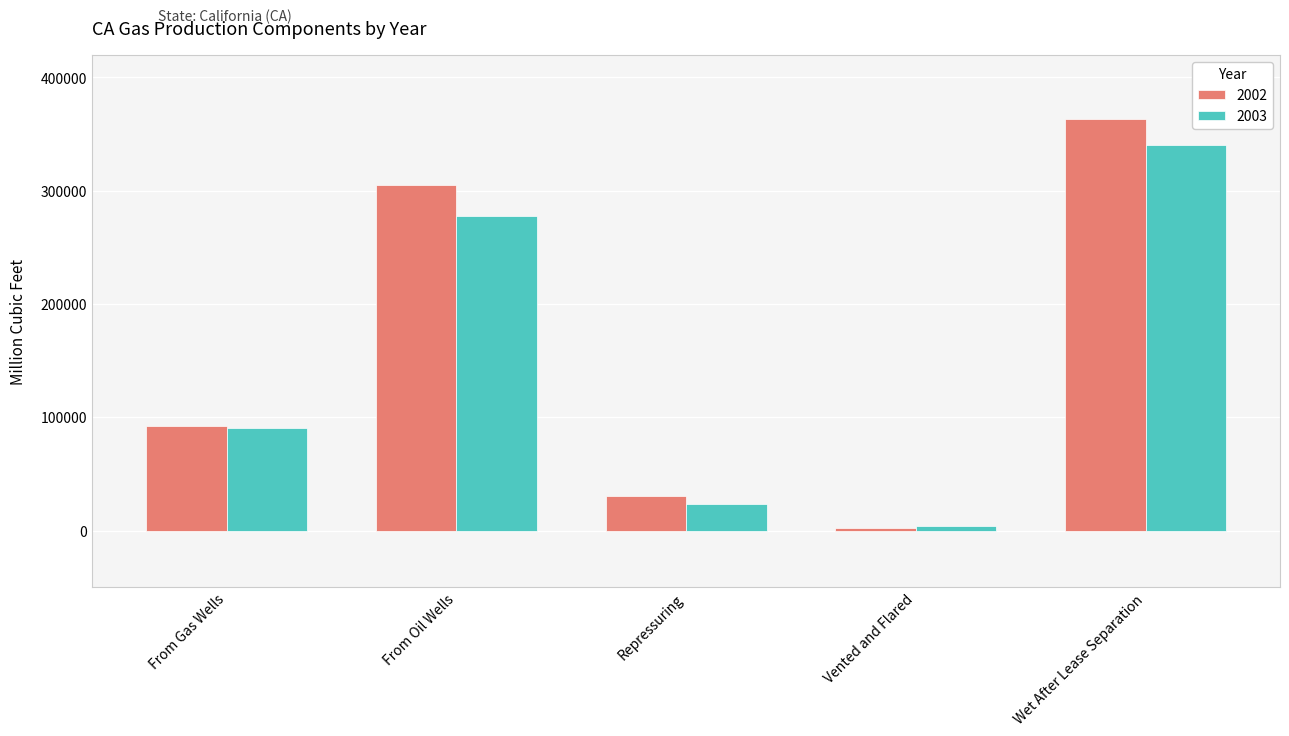

True or false: 2002 has a value of 2690 at Vented and Flared.

True